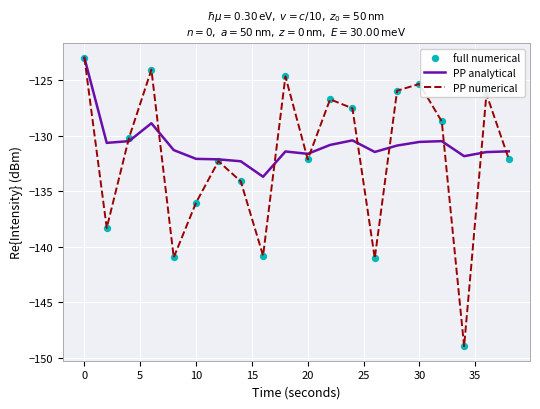

Which series has the largest range (max minus min)?

PP numerical